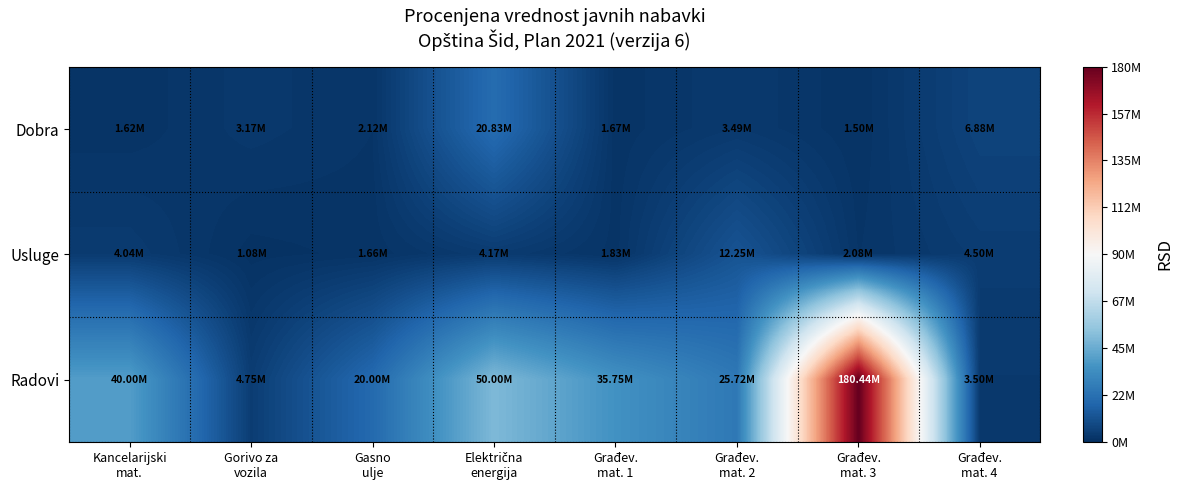

Reading left to right, what are all the values shown in this chart?

Dobra: Kancelarijski
mat.=1625000.0	Gorivo za
vozila=3166666.7	Gasno
ulje=2125000.0	Električna
energija=20833333.3	Građev.
mat. 1=1666666.7	Građev.
mat. 2=3491666.7	Građev.
mat. 3=1496250.0	Građev.
mat. 4=6875000.0
Usluge: Kancelarijski
mat.=4041666.7	Gorivo za
vozila=1083333.3	Gasno
ulje=1662500.0	Električna
energija=4166666.7	Građev.
mat. 1=1833333.3	Građev.
mat. 2=12250000.0	Građev.
mat. 3=2083333.0	Građev.
mat. 4=4501923.8
Radovi: Kancelarijski
mat.=40000000.0	Gorivo za
vozila=4750000.0	Gasno
ulje=19999450.0	Električna
energija=50000000.0	Građev.
mat. 1=35750000.0	Građev.
mat. 2=25717208.0	Građev.
mat. 3=180439470.0	Građev.
mat. 4=3495833.3